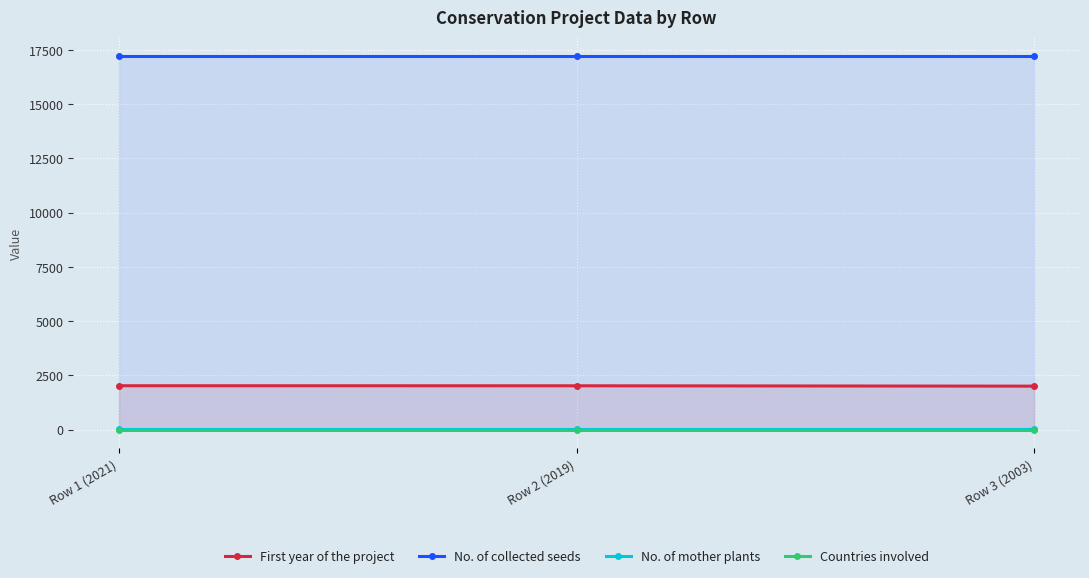

What position from the left is Row 3 (2003)?

3